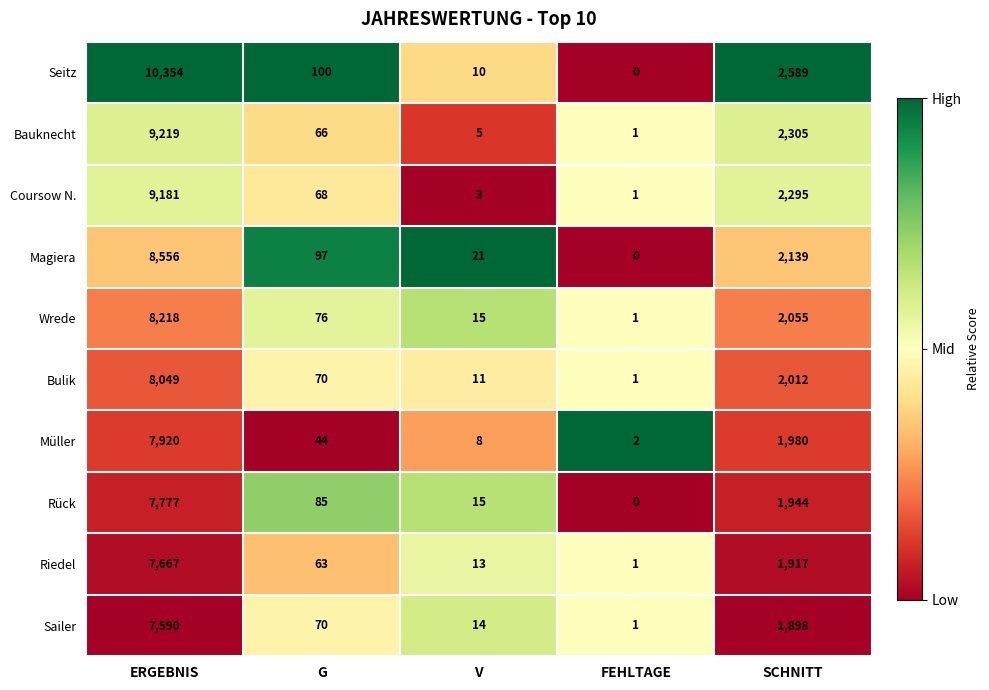

What is the sum of all Coursow N. values?

11548